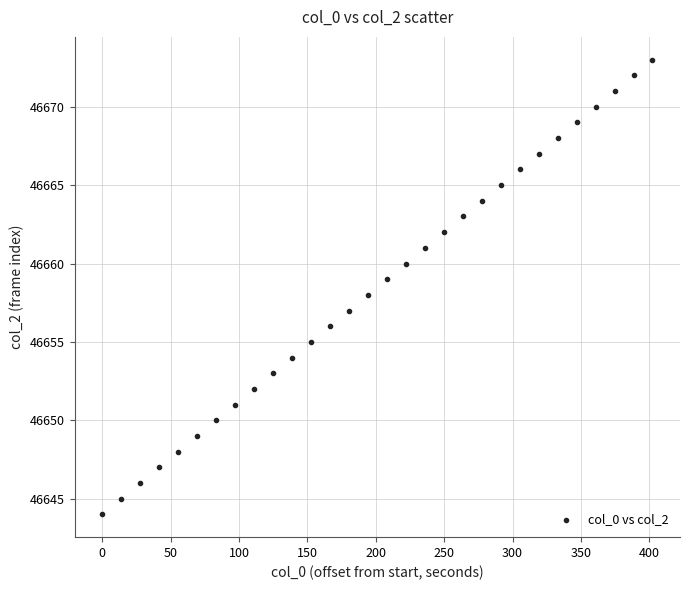

What is the range of Y values (max minus min)?

29